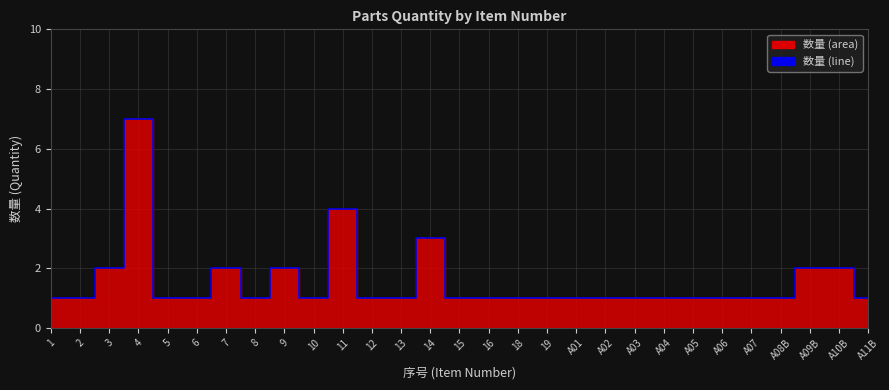

What is the sum of all values?

45